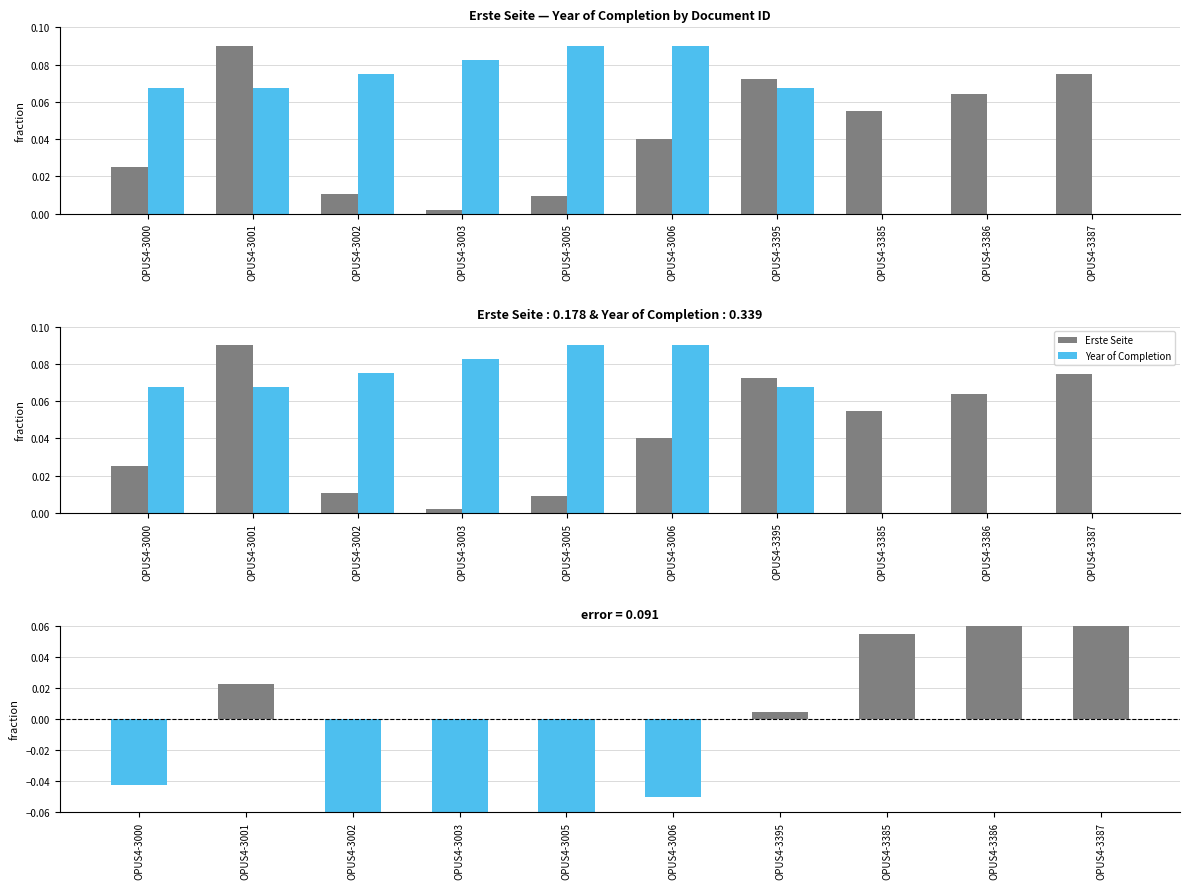

What is the label of the 9th bar from the right?

OPUS4-3001